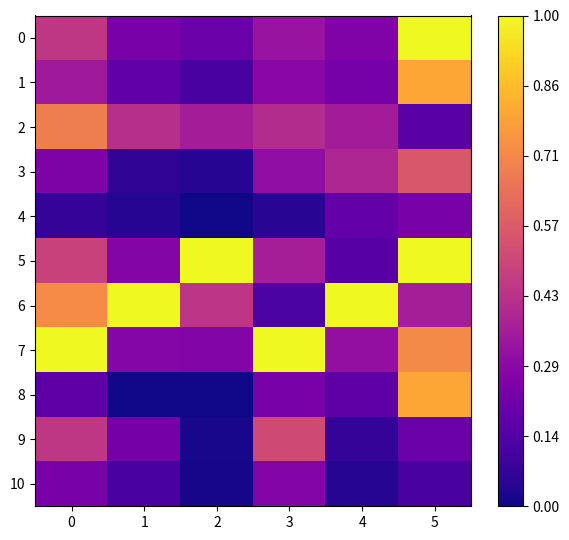

Reading left to right, transcribe all the data shown in this chart.

0: 0=0.4	1=0.2	2=0.2	3=0.3	4=0.3	5=1.0
1: 0=0.3	1=0.2	2=0.1	3=0.3	4=0.2	5=0.8
2: 0=0.7	1=0.4	2=0.4	3=0.4	4=0.4	5=0.2
3: 0=0.3	1=0.1	2=0.0	3=0.3	4=0.4	5=0.6
4: 0=0.1	1=0.0	2=0.0	3=0.0	4=0.2	5=0.2
5: 0=0.5	1=0.3	2=1.0	3=0.4	4=0.2	5=1.0
6: 0=0.7	1=1.0	2=0.4	3=0.1	4=1.0	5=0.4
7: 0=1.0	1=0.3	2=0.3	3=1.0	4=0.3	5=0.7
8: 0=0.2	1=0.0	2=0.0	3=0.2	4=0.2	5=0.8
9: 0=0.4	1=0.2	2=0.0	3=0.5	4=0.1	5=0.2
10: 0=0.2	1=0.1	2=0.0	3=0.3	4=0.0	5=0.1